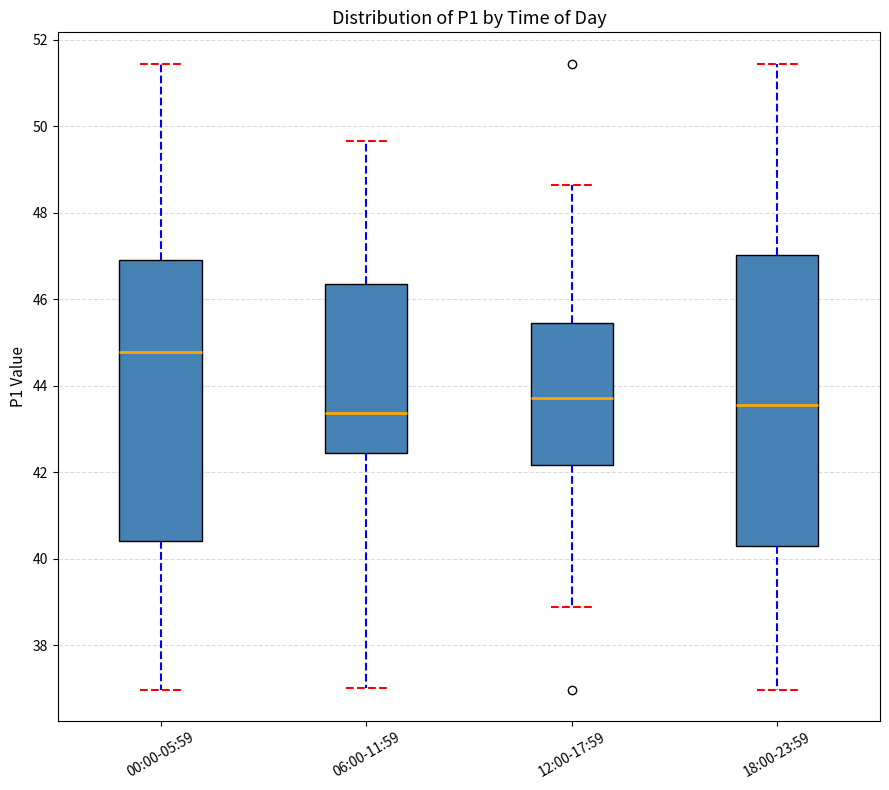

Where is the lower edge of the box for 00:00-05:59 on the y-axis? The values are not printed on the chart, so give them approximately, as read against the axis.

40.4